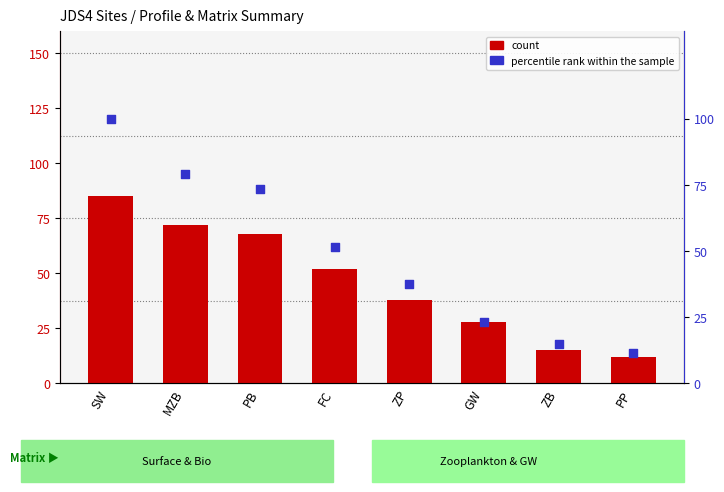

Which series contains the highest Y value?

percentile rank within the sample